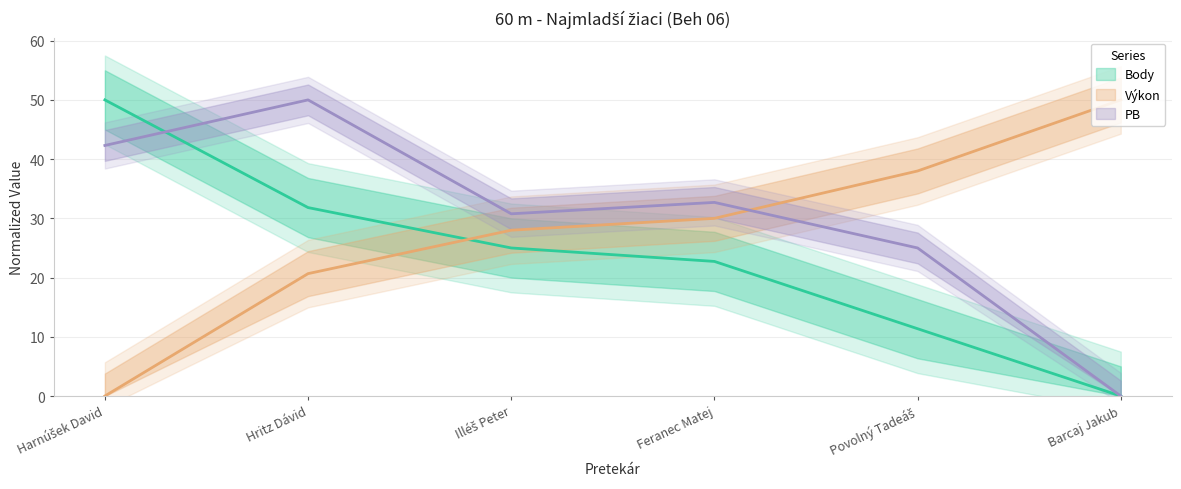

Rank the series by their maximum value, from highest to lowest.

Body, Výkon, PB